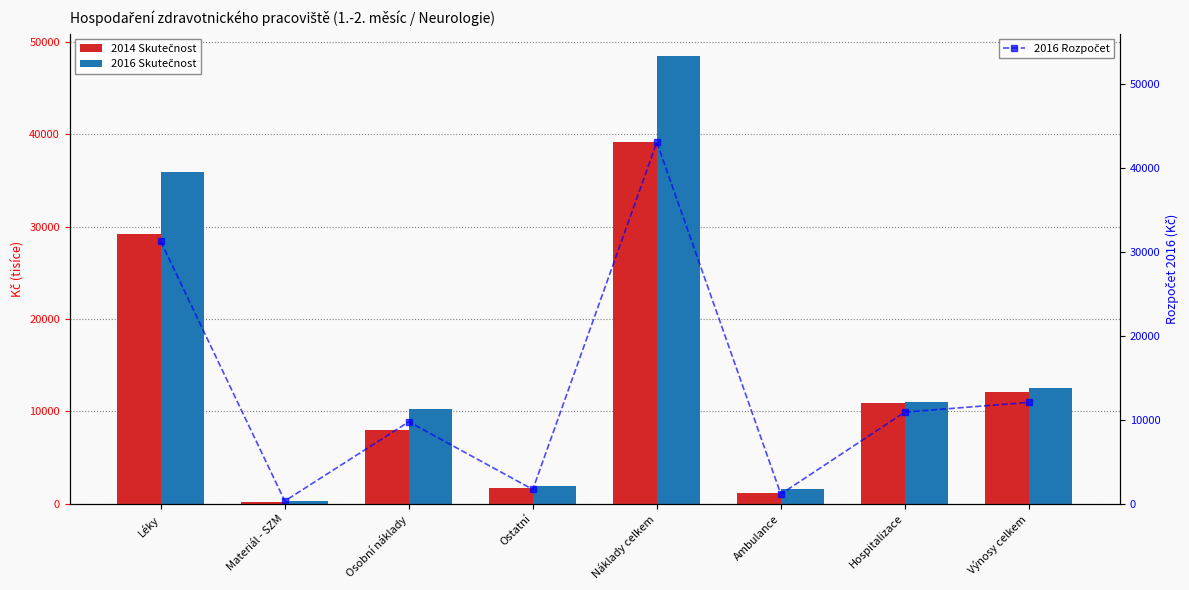

Is it true that 2014 Skutečnost equals 52775.6 at Náklady celkem?

False